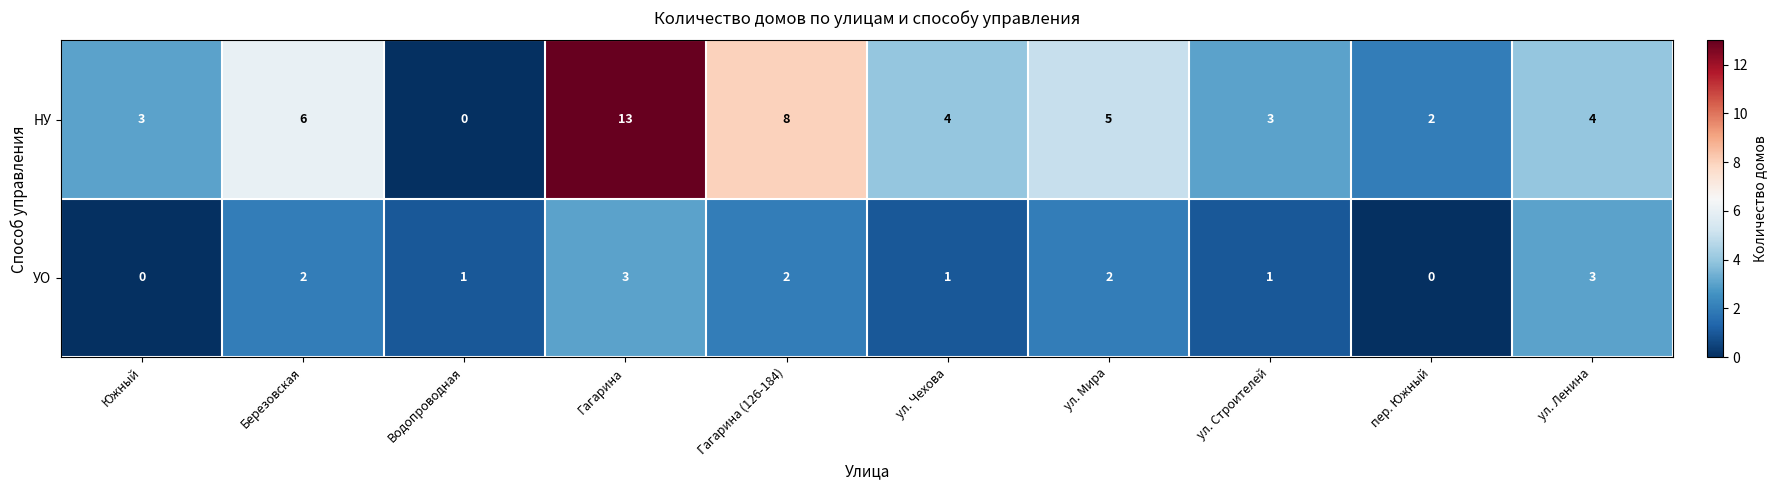

At which category is the sum across all series the highest?

Гагарина